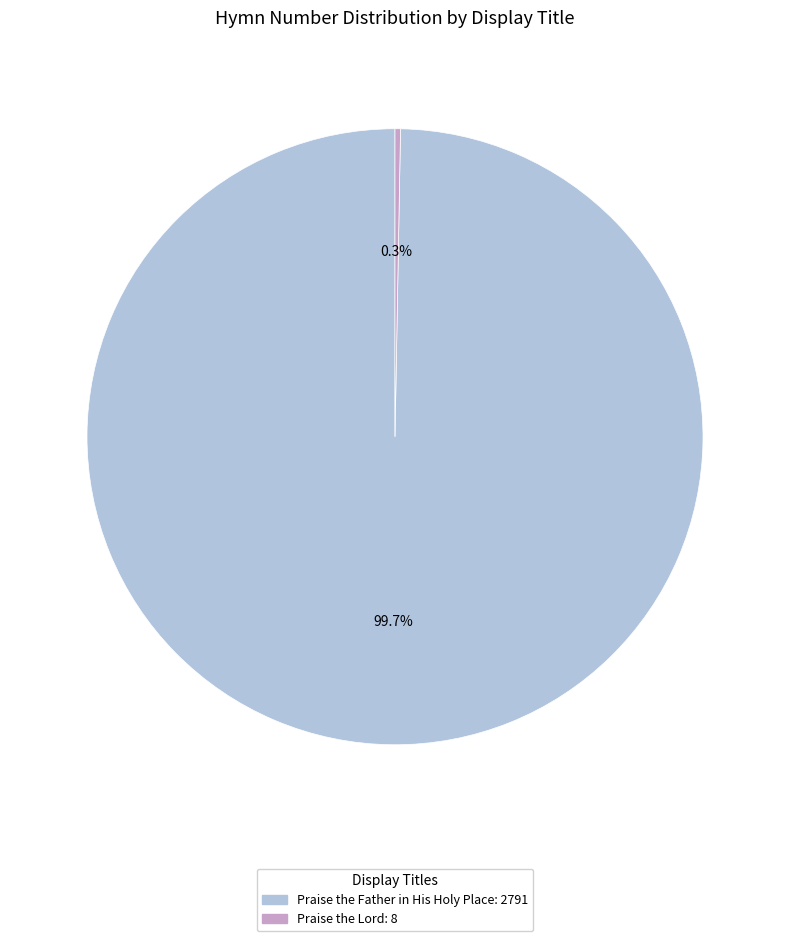

To the nearest percent, what is the difference between the Praise the Lord and Praise the Father in His Holy Place slice percentages?

99%